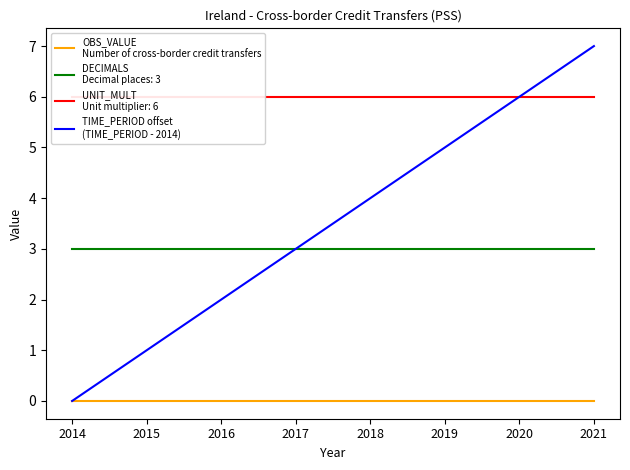

How many data points in TIME_PERIOD offset
(TIME_PERIOD - 2014) are less than 4?

4